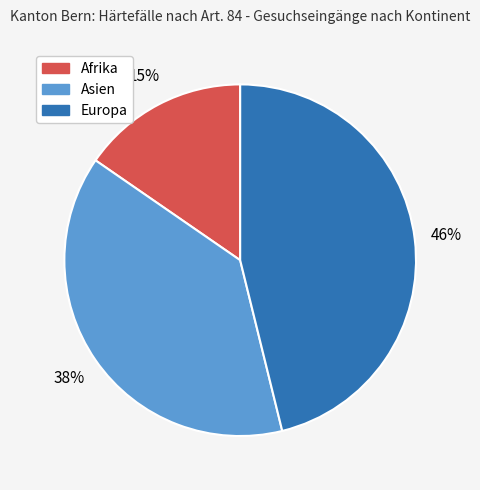

Rank the categories by value from highest to lowest.

Europa, Asien, Afrika